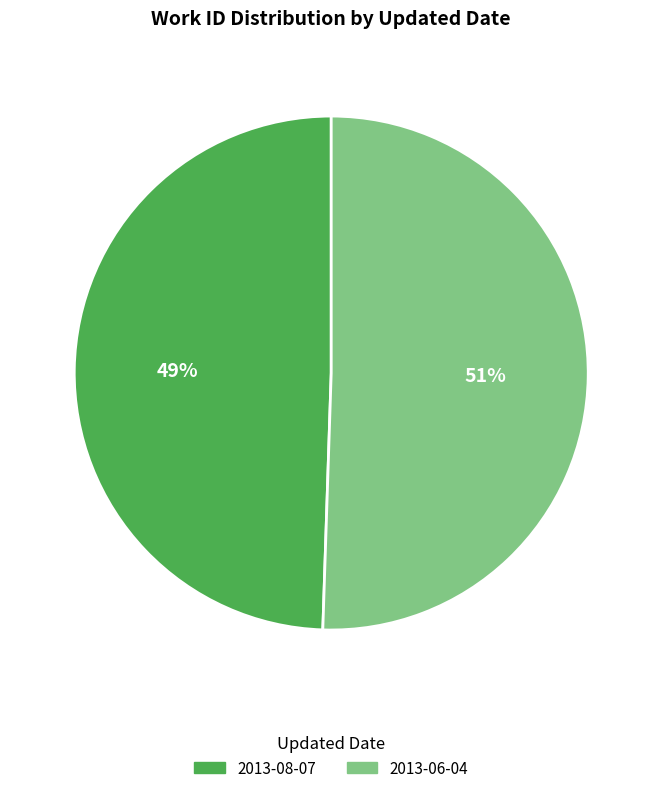

Is the sum of 2013-06-04 and 2013-08-07 greater than half?

Yes